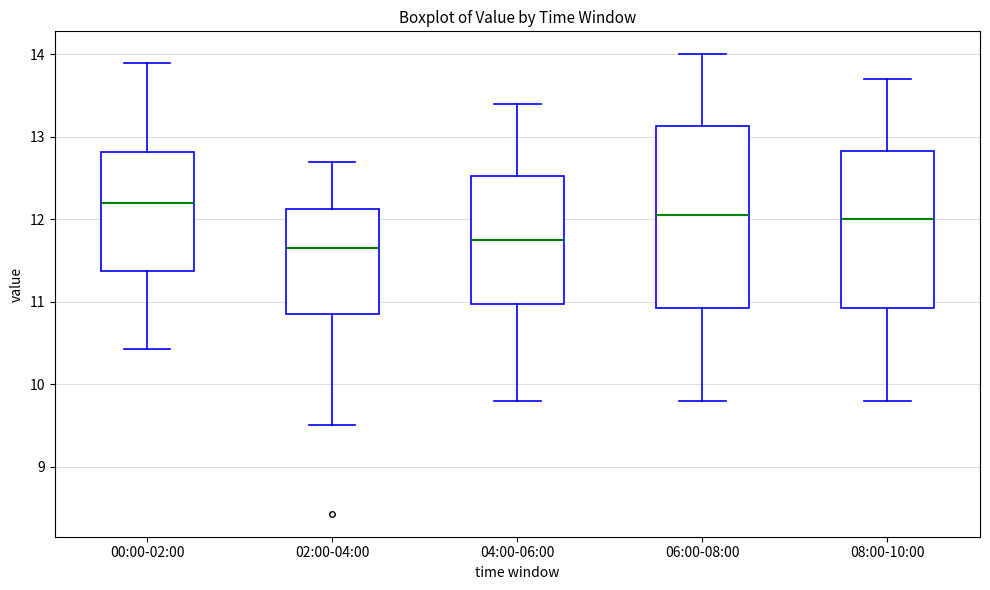

Which box is the tallest, from its lower edge to its upper edge?

06:00-08:00